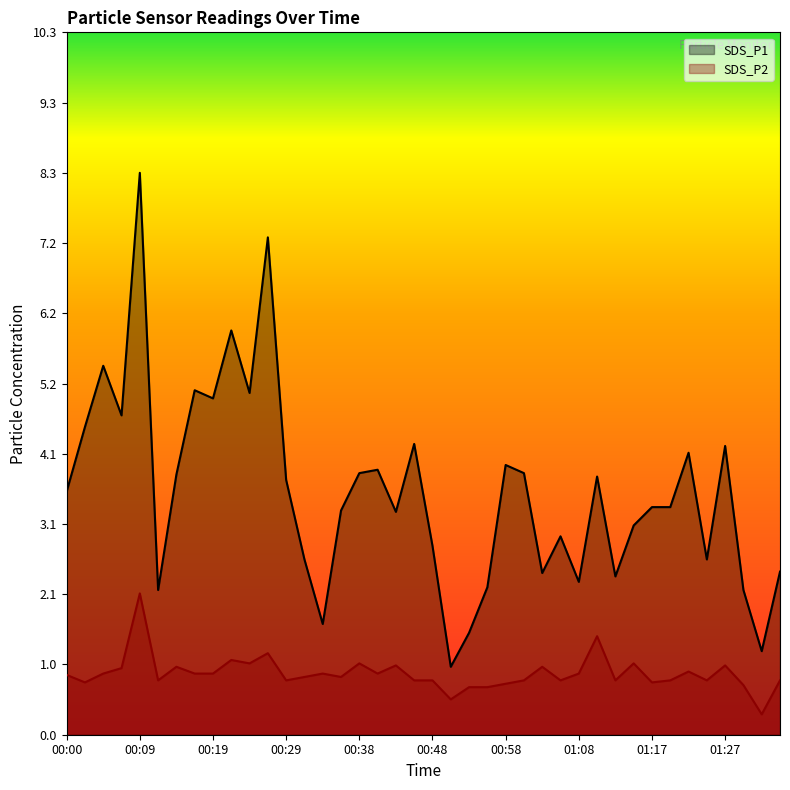

What value does the SDS_P1 series have at 00:58?

4.0